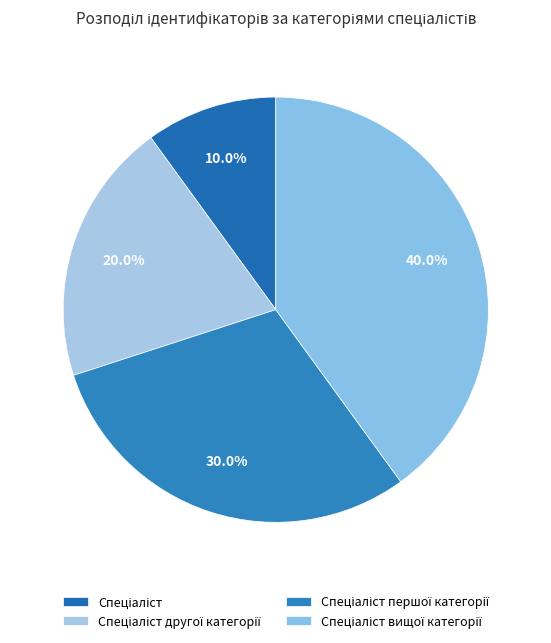

Which slice is the smallest?

Спеціаліст